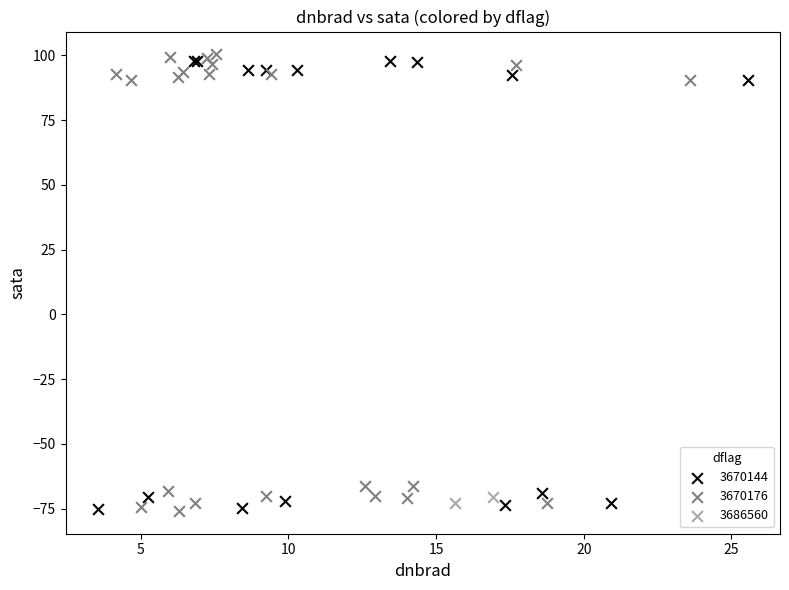

Which series has the largest Y range (max minus min)?

3670176